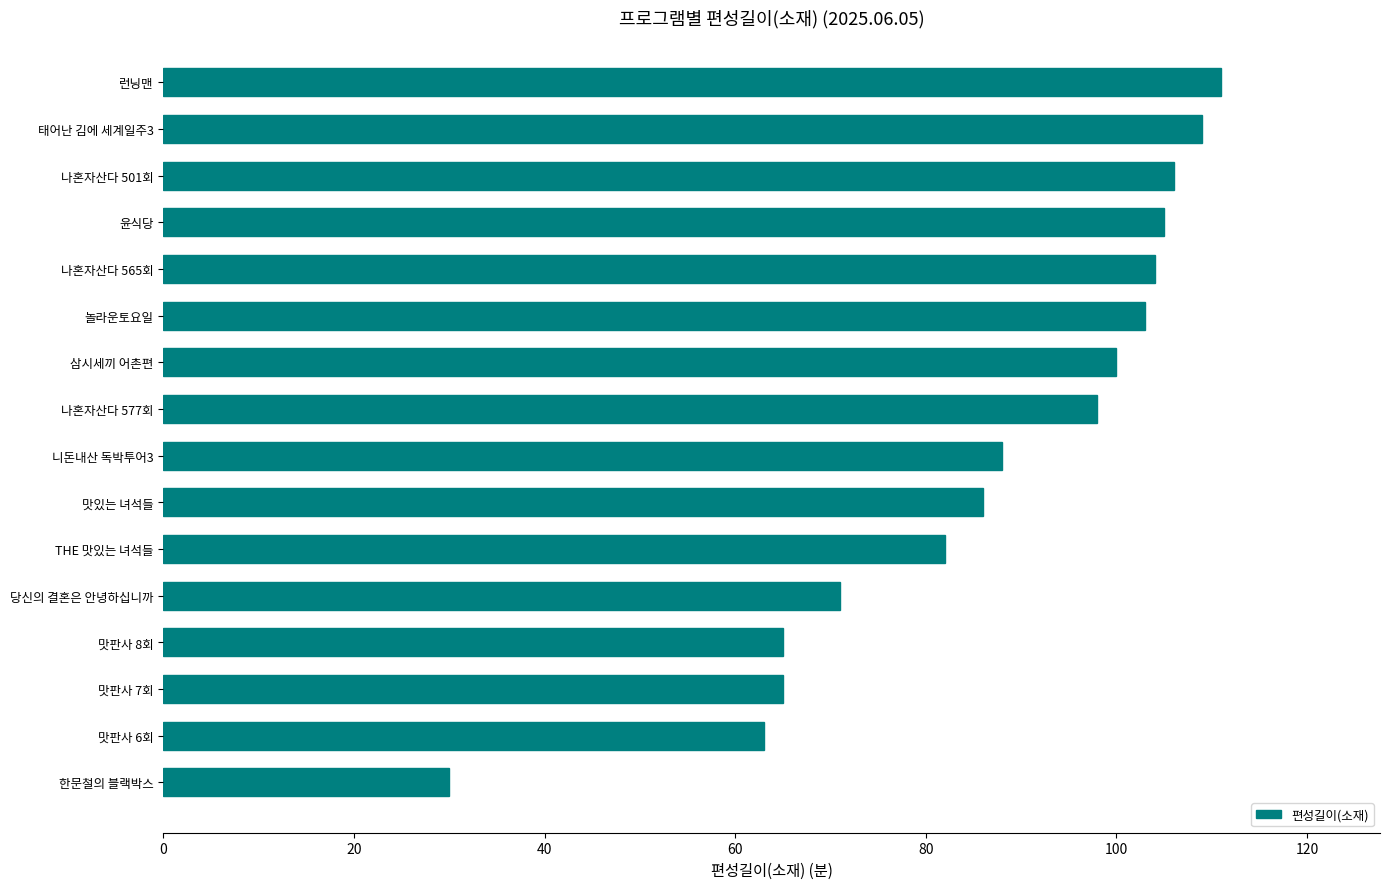

The chart shows a value of 86 at 맛있는 녀석들. True or false?

True